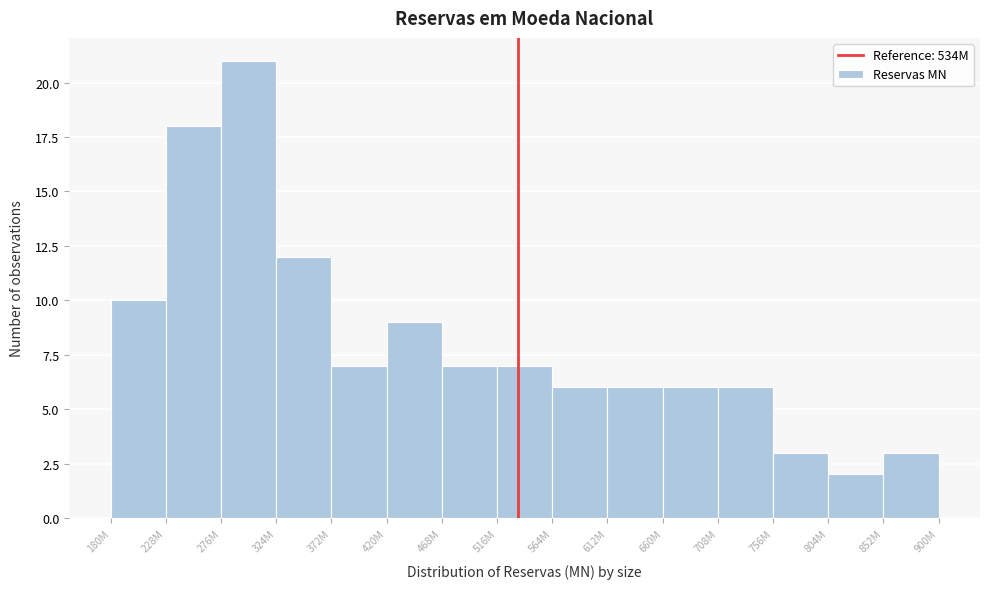

Reading left to right, transcribe all the data shown in this chart.

180M=10	228M=18	276M=21	324M=12	372M=7	420M=9	468M=7	516M=7	564M=6	612M=6	660M=6	708M=6	756M=3	804M=2	852M=3